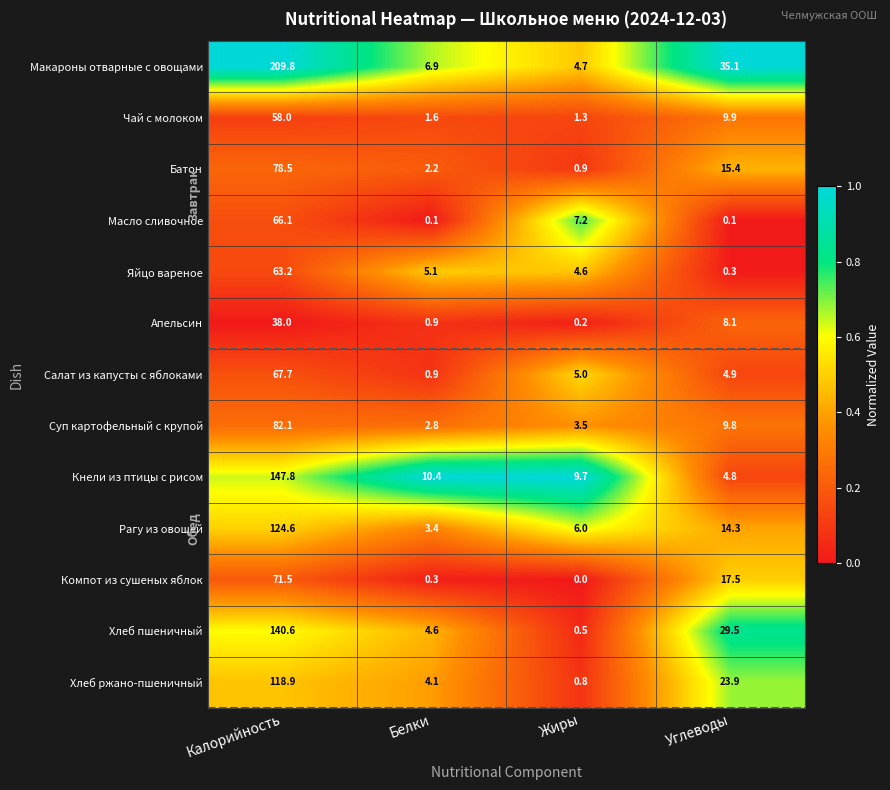

What is the greatest value displayed?

209.8